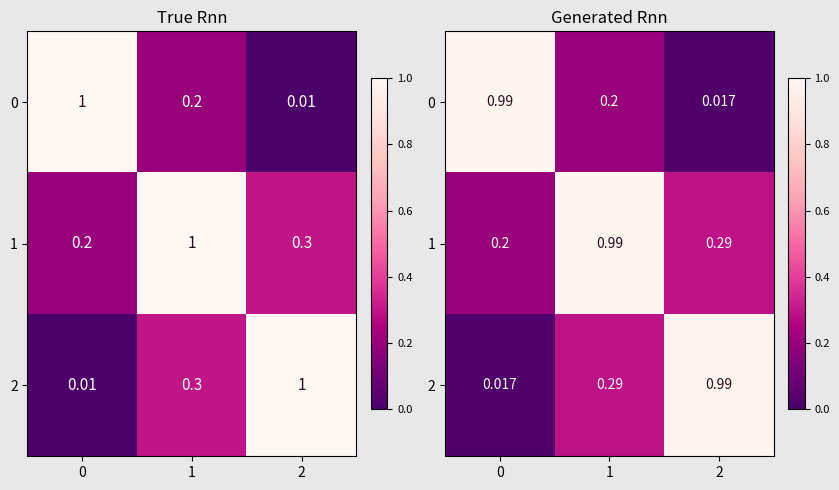

Is the value of 2 at 0 greater than the value of 0 at 0?

No